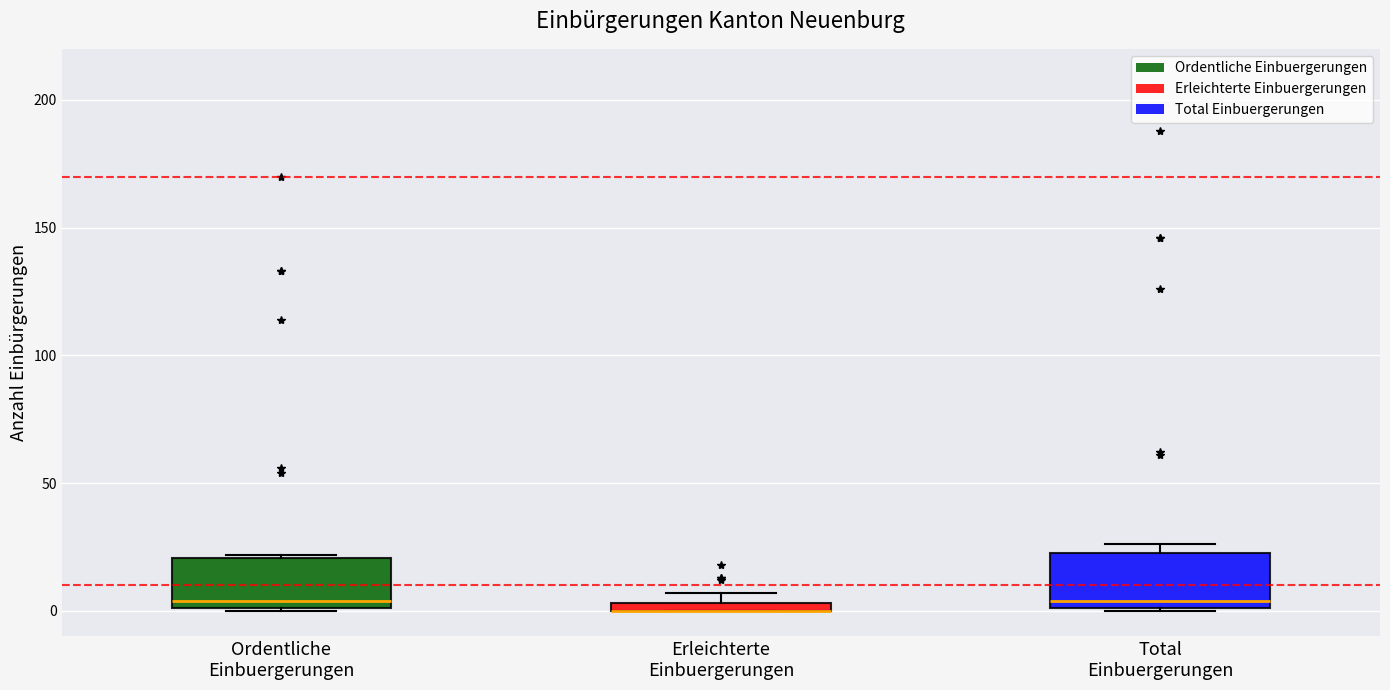

Where is the lower edge of the box for Total Einbuergerungen on the y-axis? The values are not printed on the chart, so give them approximately, as read against the axis.

0